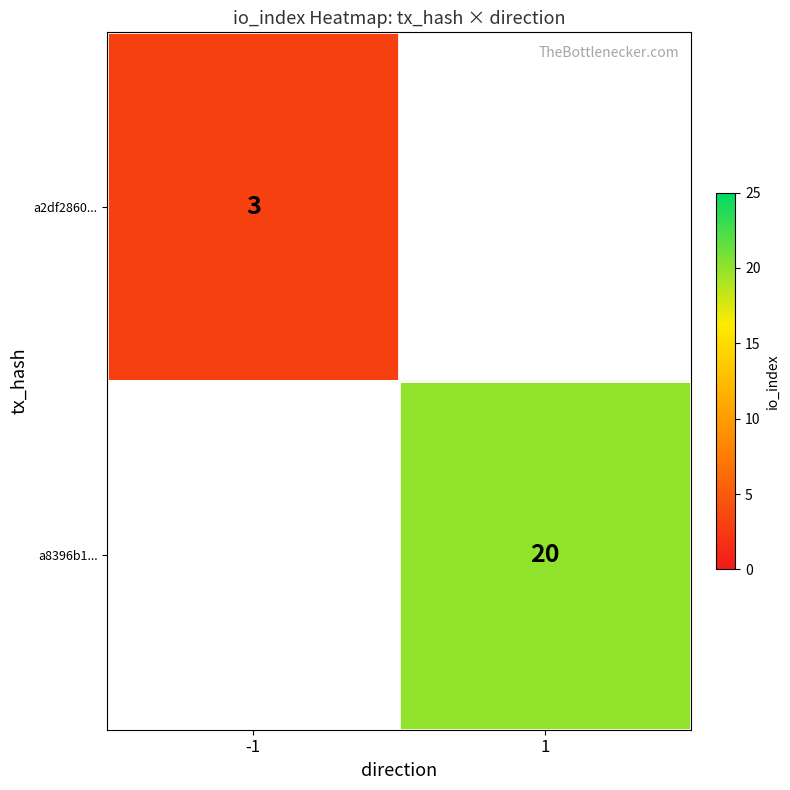

Is the value of a8396b1... at 1 greater than the value of a2df2860... at -1?

Yes